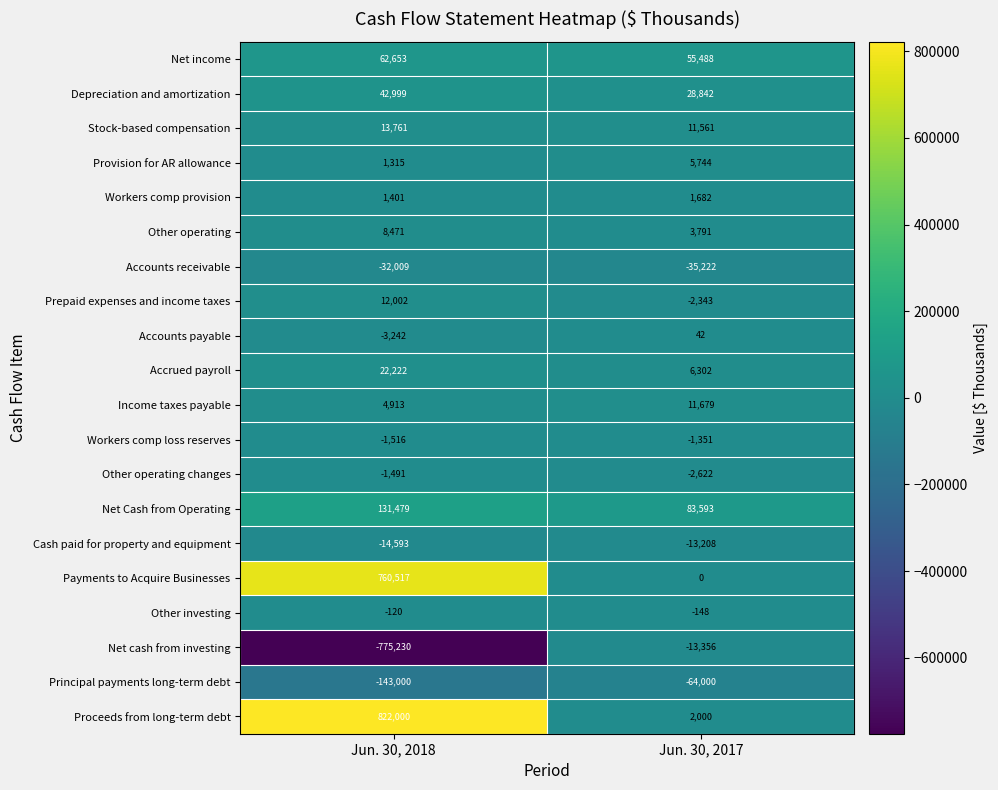

What is the total value across all series at Jun. 30, 2017?

78474